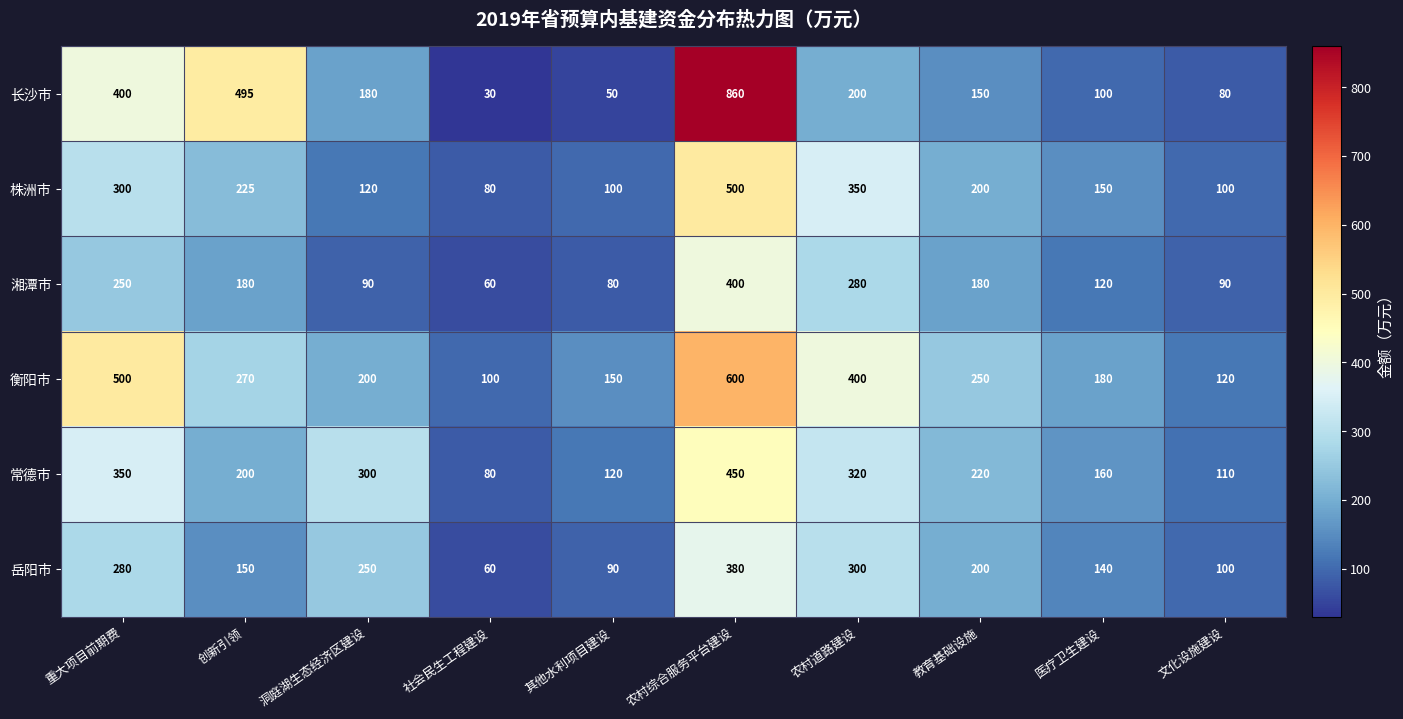

What is the total value across all series at 其他水利项目建设?

590